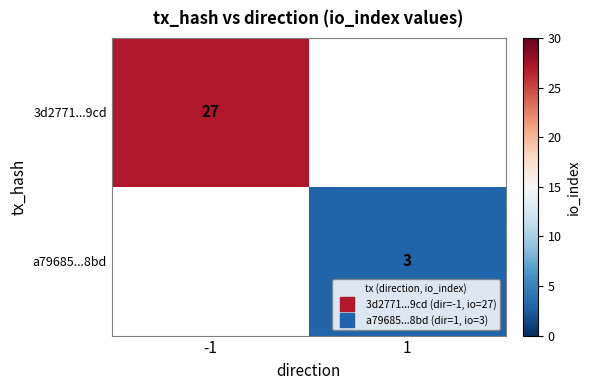

At how many categories does at least one series exceed 15?

1